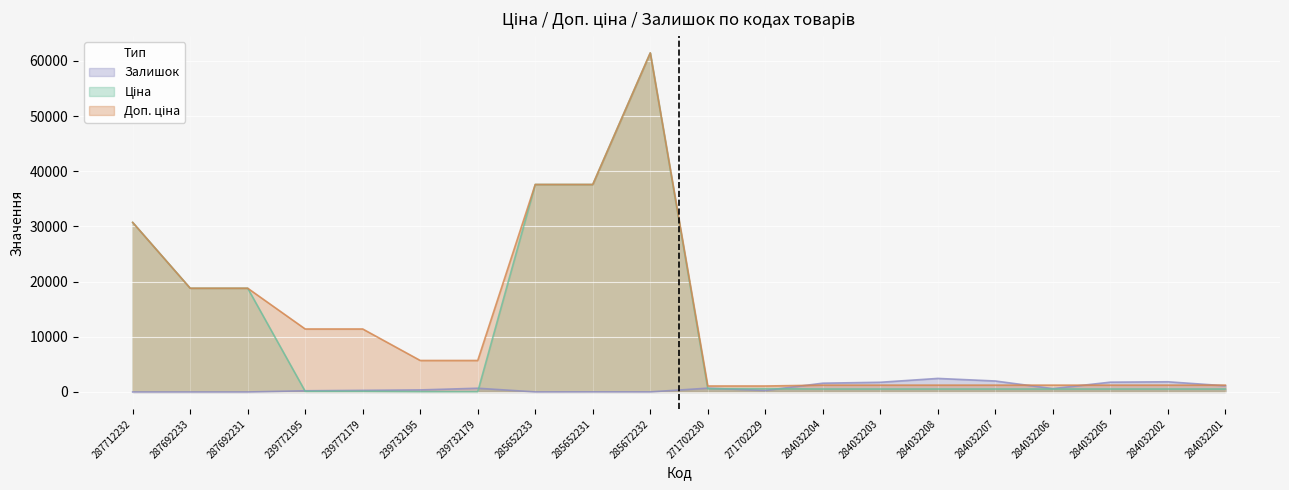

Which label corresponds to the largest value in the chart?

285672232